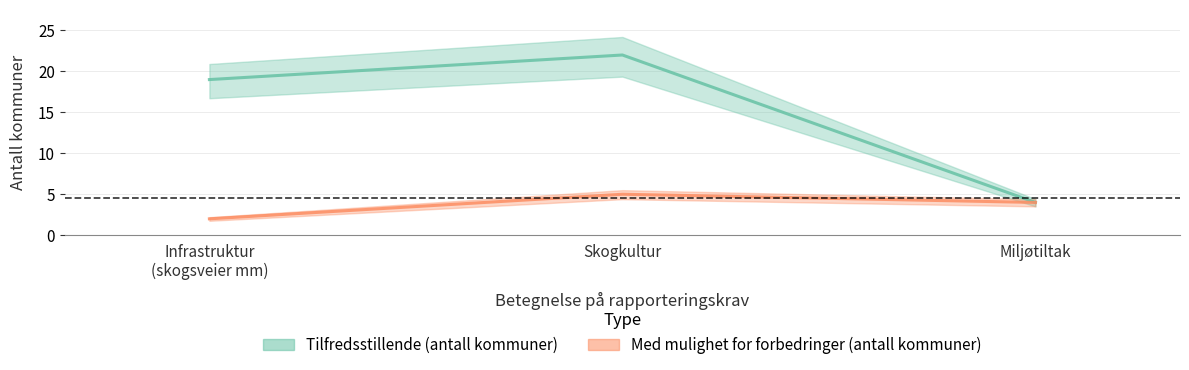

Rank the series by their average value, from lowest to highest.

Med mulighet for forbedringer (antall kommuner), Tilfredsstillende (antall kommuner)